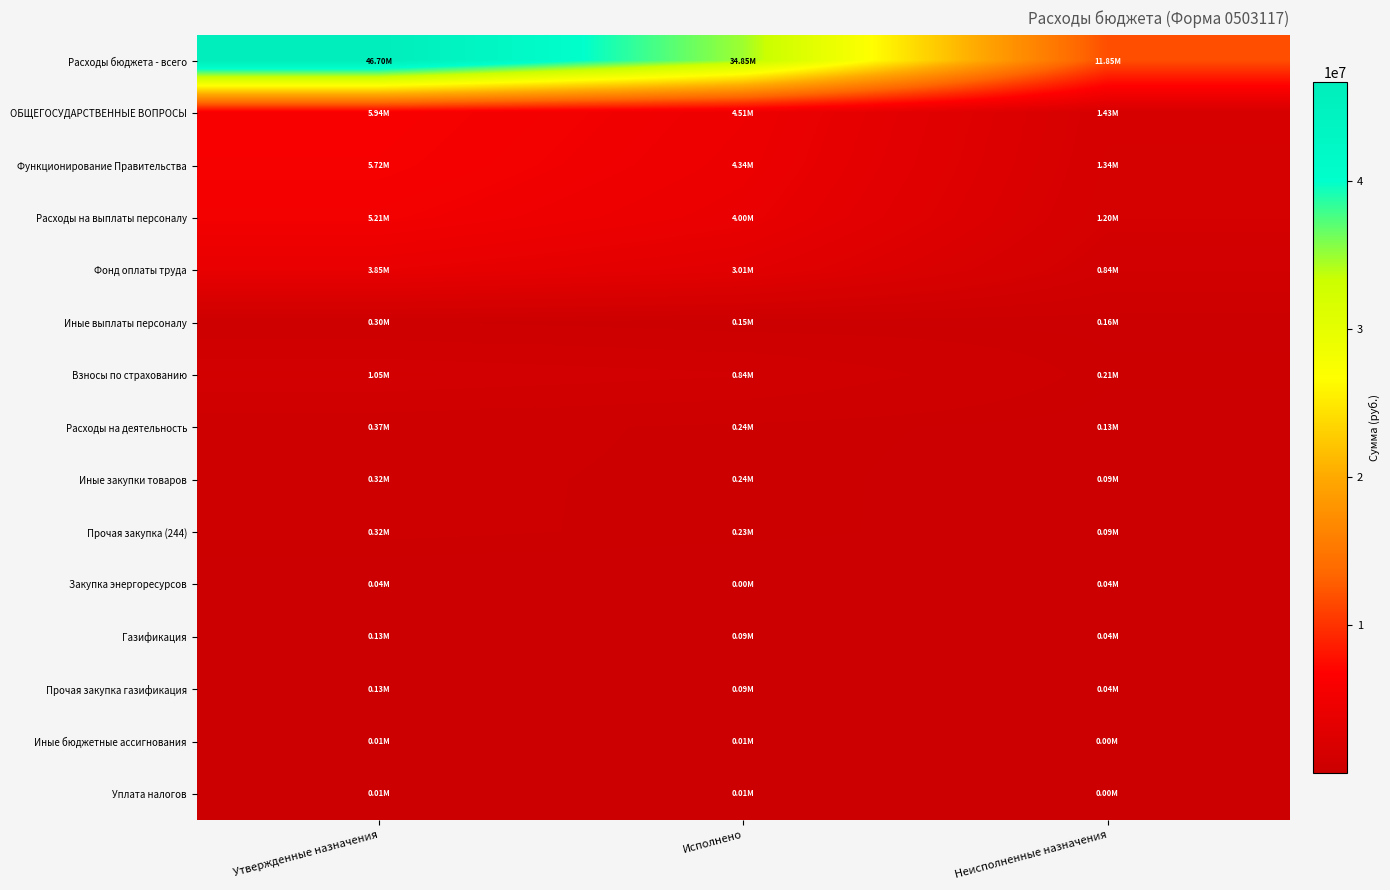

Between Утвержденные назначения and Исполнено, which is larger?

Утвержденные назначения